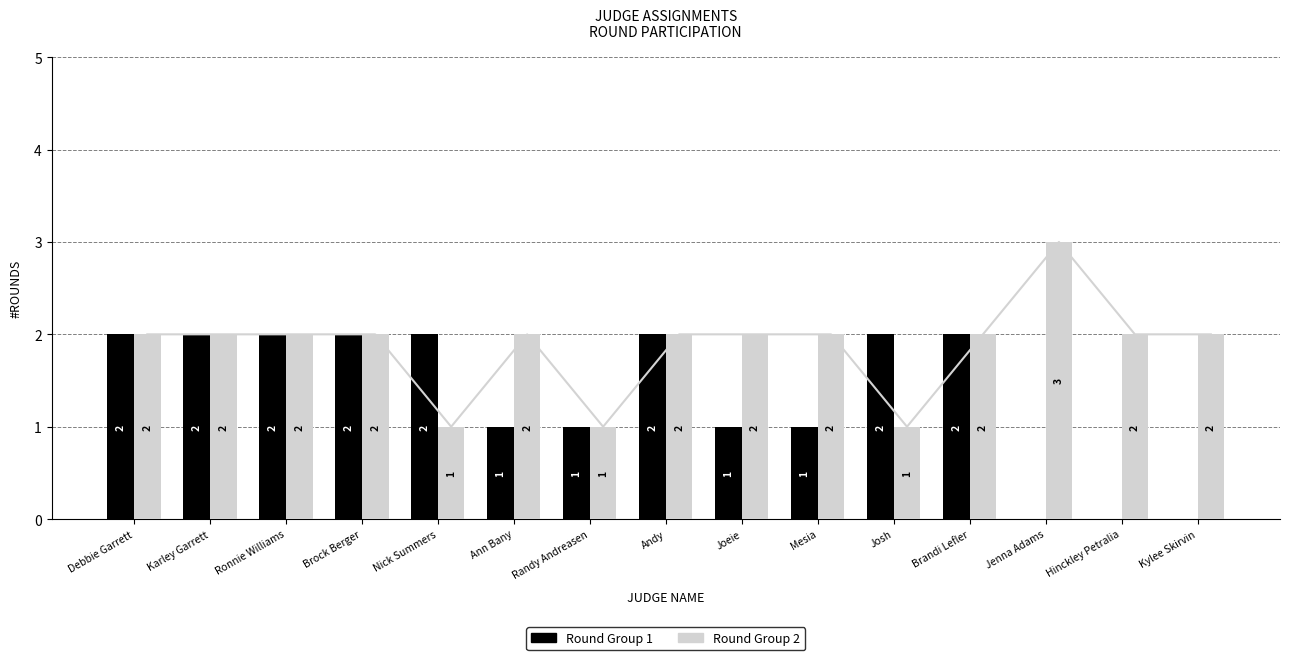

Read the Round Group 2 value at Ronnie Williams.

2